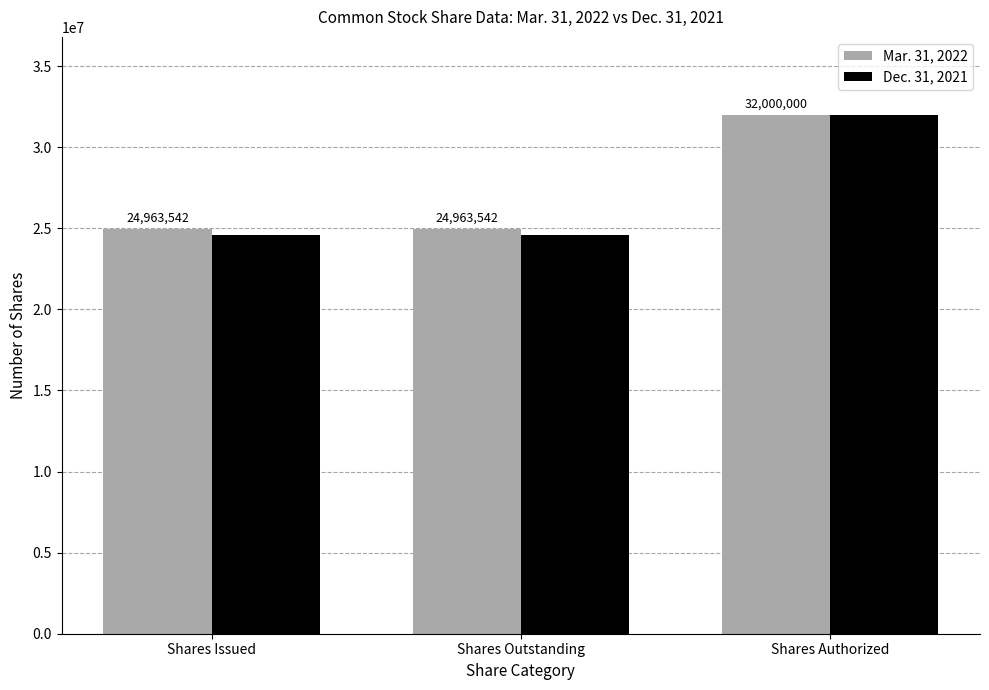

What is the sum of the Dec. 31, 2021 values at Shares Outstanding and Shares Issued?

49184196